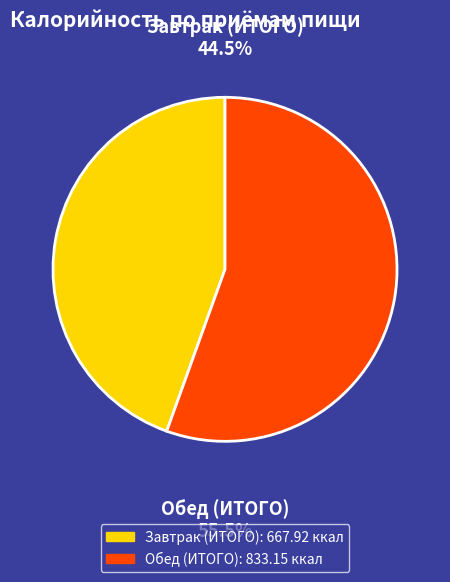

What percentage do Завтрак (ИТОГО) and Обед (ИТОГО) together represent?

100.0%